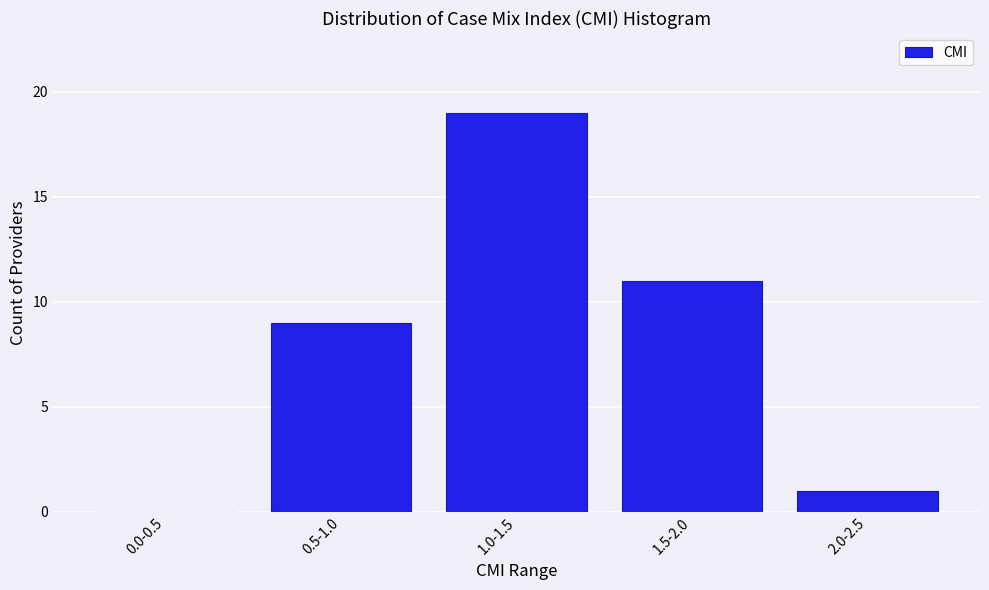

Reading right to left, extract all data points from this chart.

2.0-2.5=1	1.5-2.0=11	1.0-1.5=19	0.5-1.0=9	0.0-0.5=0